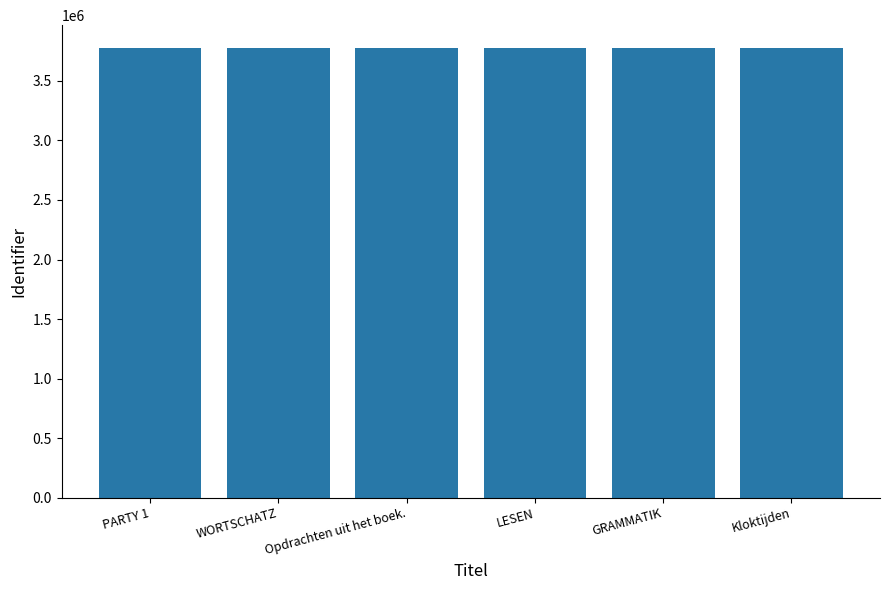

What position from the right is PARTY 1?

6